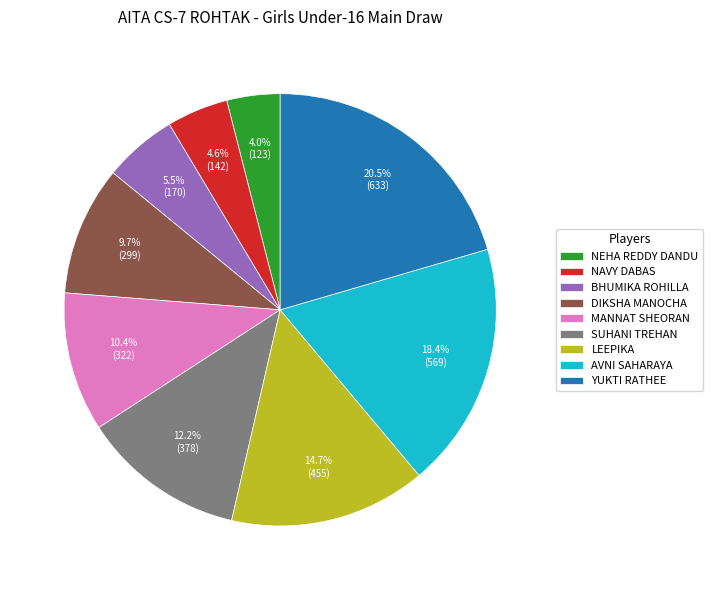

To the nearest percent, what is the difference between the NAVY DABAS and MANNAT SHEORAN slice percentages?

6%